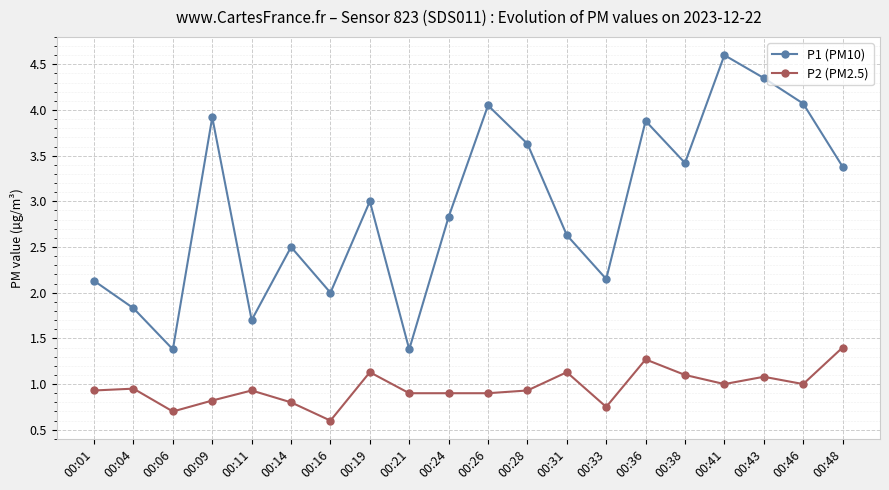

Is this an area chart (filled region under the line)?

No